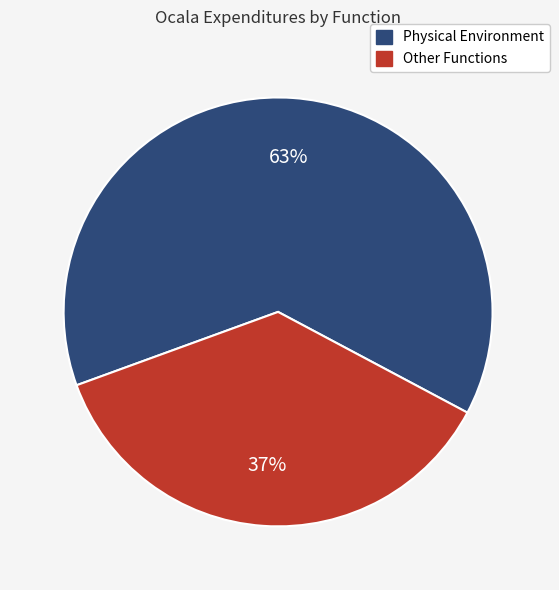

To the nearest percent, what is the average slice percentage?

50%